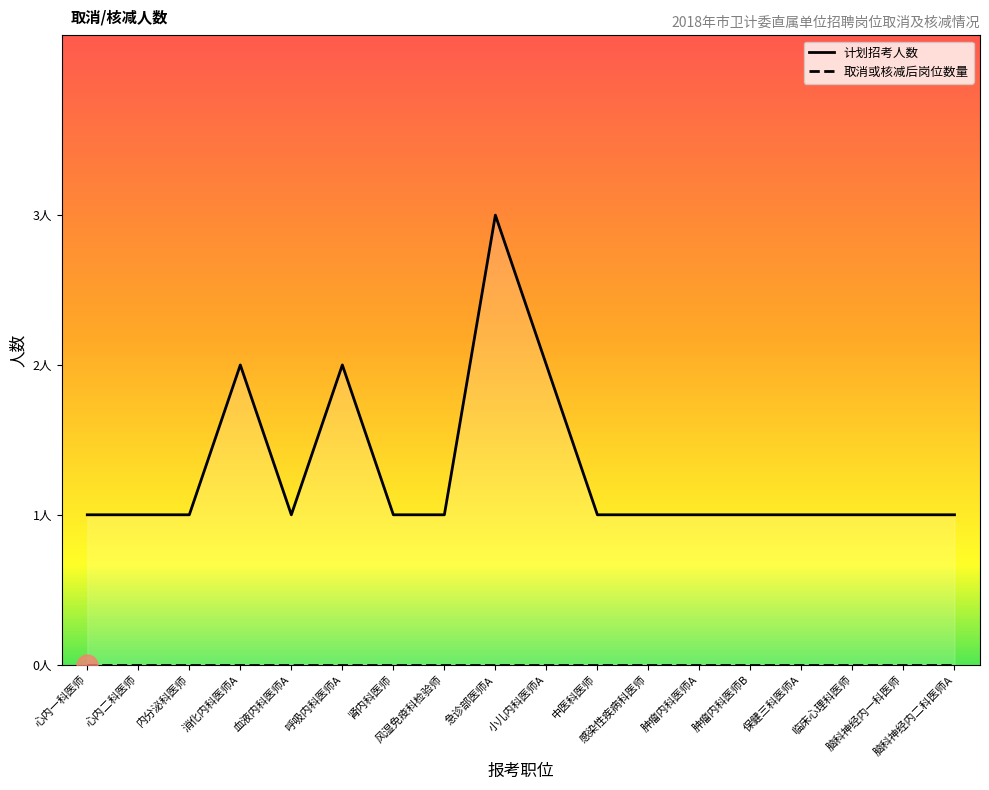

Approximately how many times larger is the value at 血液内科医师A compared to 急诊部医师A?

0.3